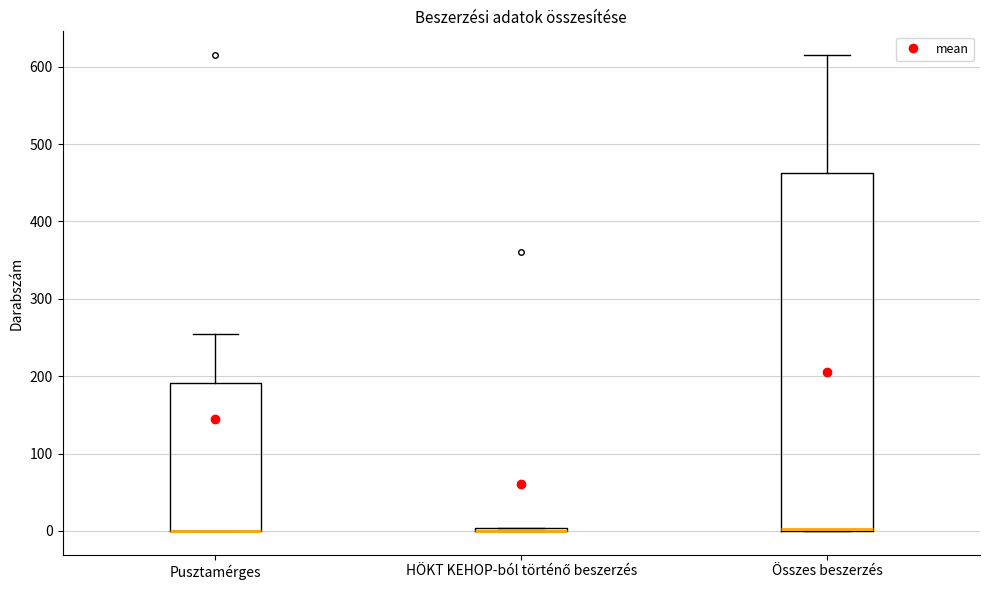

Reading left to right, read every box against the y-axis: the position of its median line, the range the box covers, and the ends of its whiskers. The values are not printed on the chart, so give them approximately, as read against the axis.

Pusztamérges: median 0 (drawn on the box's lower edge), box 0 to 190, whiskers 0 to 260
HÖKT KEHOP-ból történő beszerzés: box collapsed to a line at 0, whiskers 0 to 0
Összes beszerzés: median 0 (drawn on the box's lower edge), box 0 to 460, whiskers 0 to 620